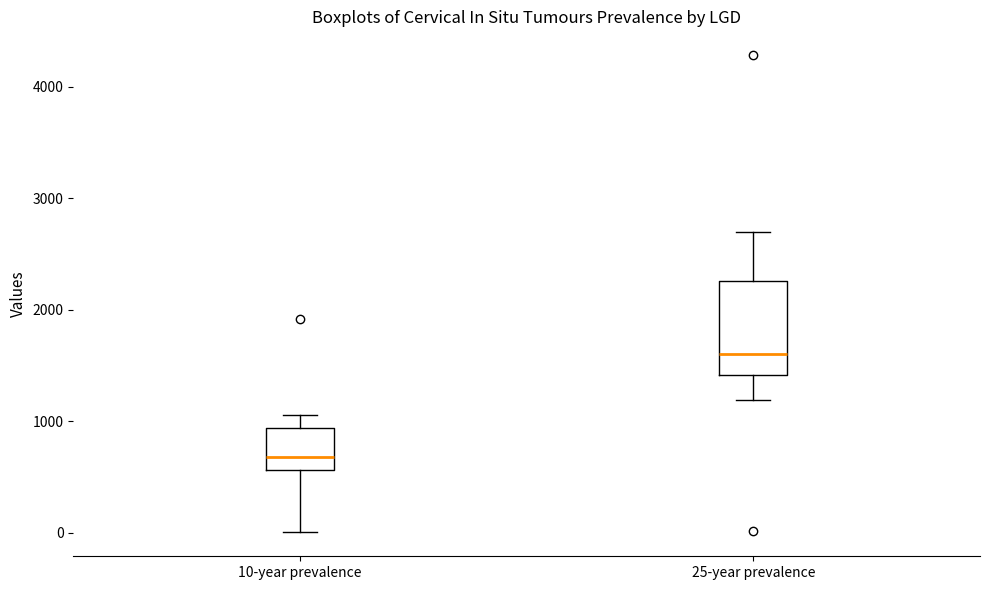

Reading left to right, transcribe this box plot: for each box, give where its median line is, the range the box spans, and where its two whiskers end, as read against the y-axis. The values are not printed on the chart, so give them approximately, as read against the axis.

10-year prevalence: median 700, box 600 to 900, whiskers 0 to 1100
25-year prevalence: median 1600, box 1400 to 2300, whiskers 1200 to 2700